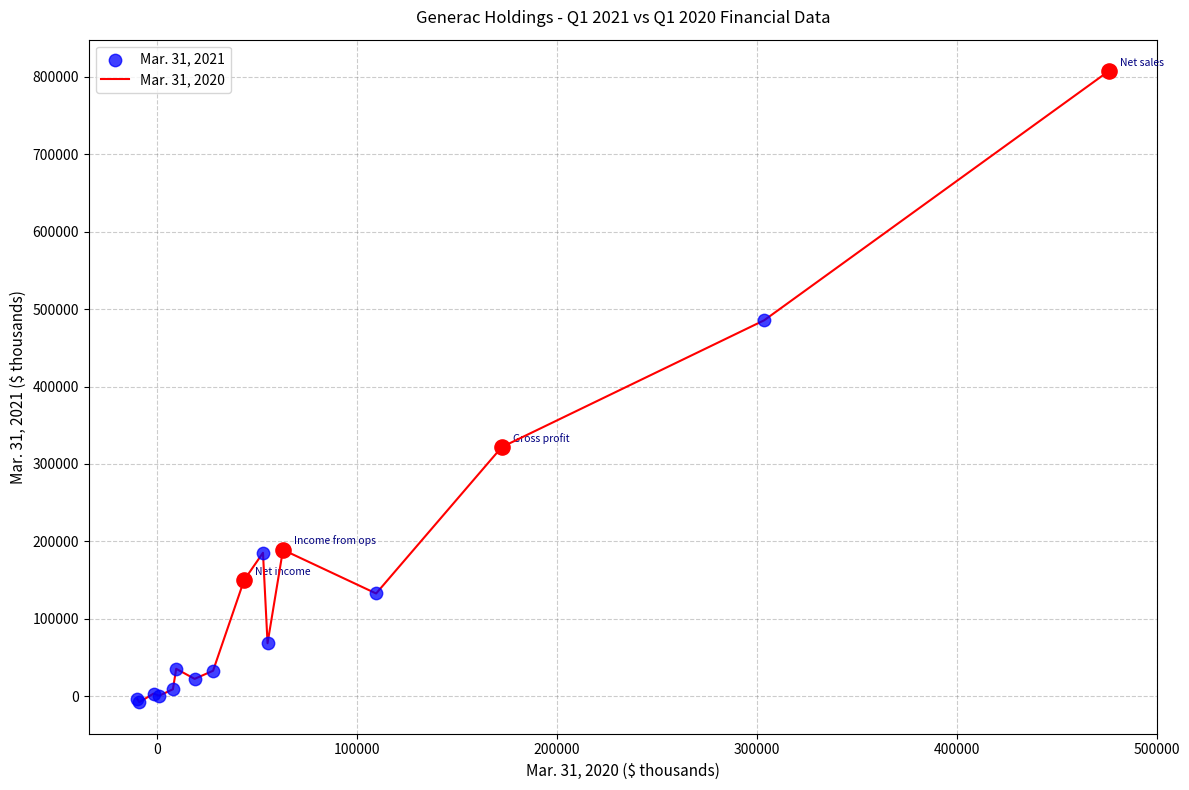

What is the difference between the maximum and minimum values?

815157